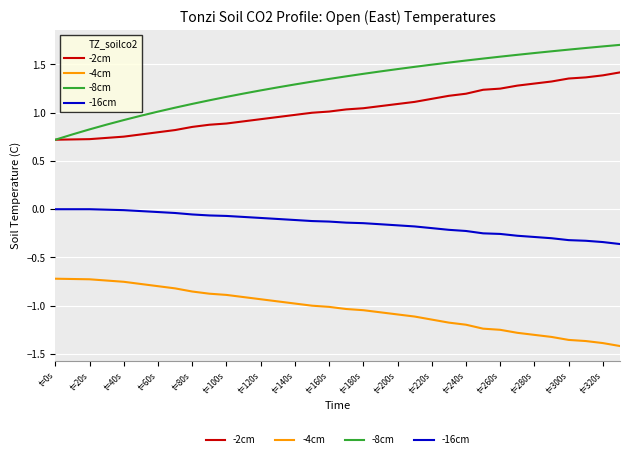

Which series has the largest range (max minus min)?

-8cm